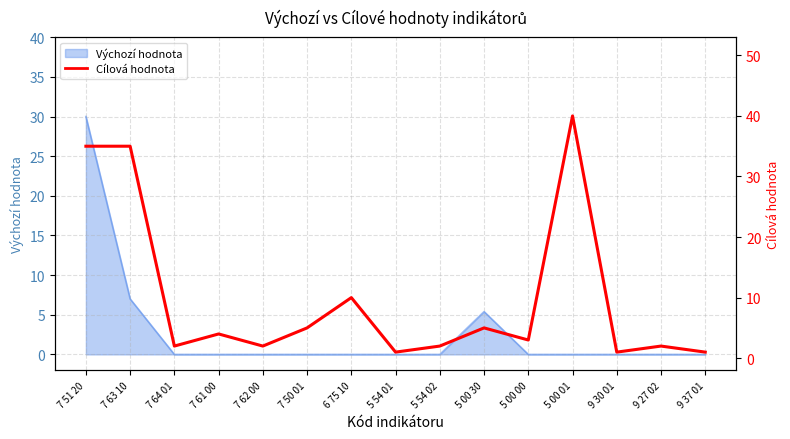

What is the approximate value at 9 27 02?

2